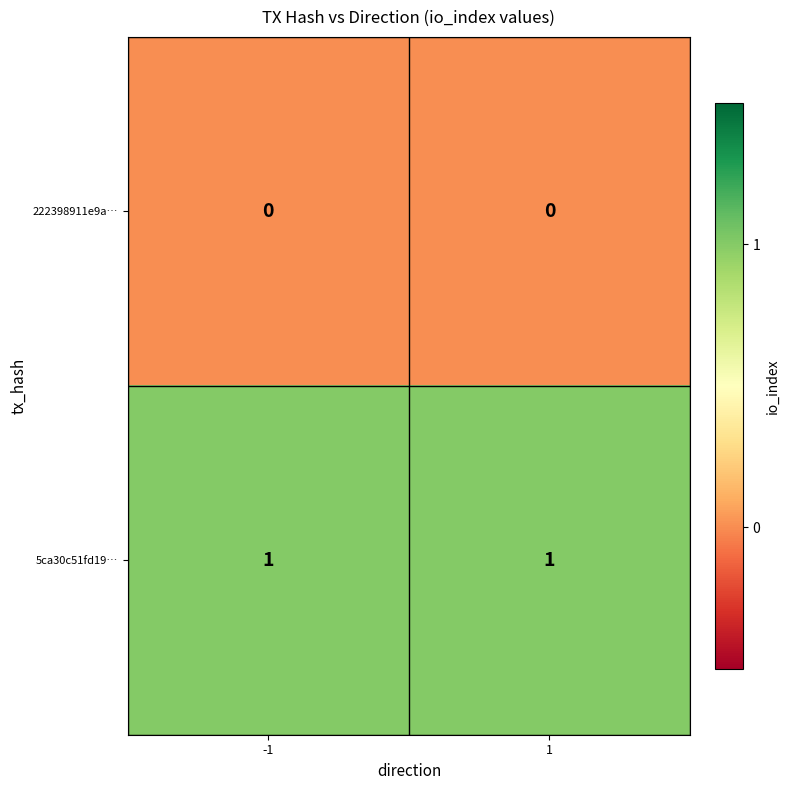

Rank the series by their maximum value, from highest to lowest.

5ca30c51fd19…, 222398911e9a…